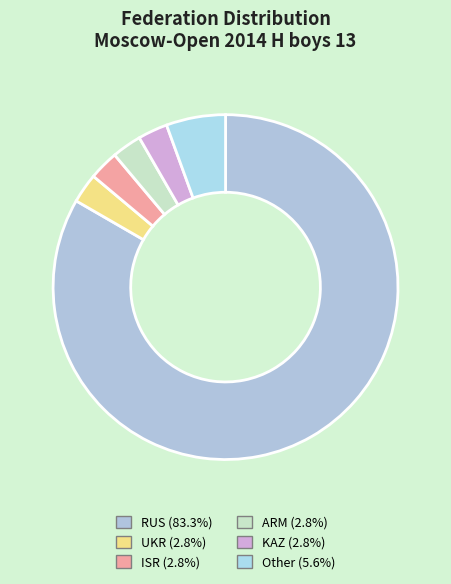

Which slice is the smallest?

UKR